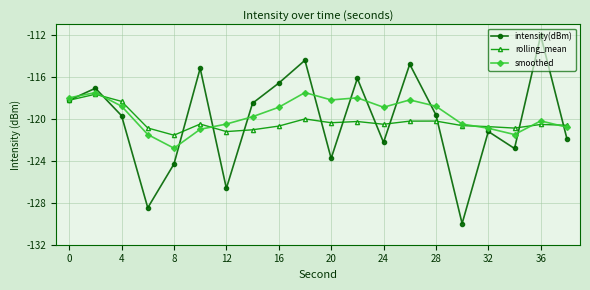

What is the value of the rolling_mean point at the 5th from the left?

-121.6